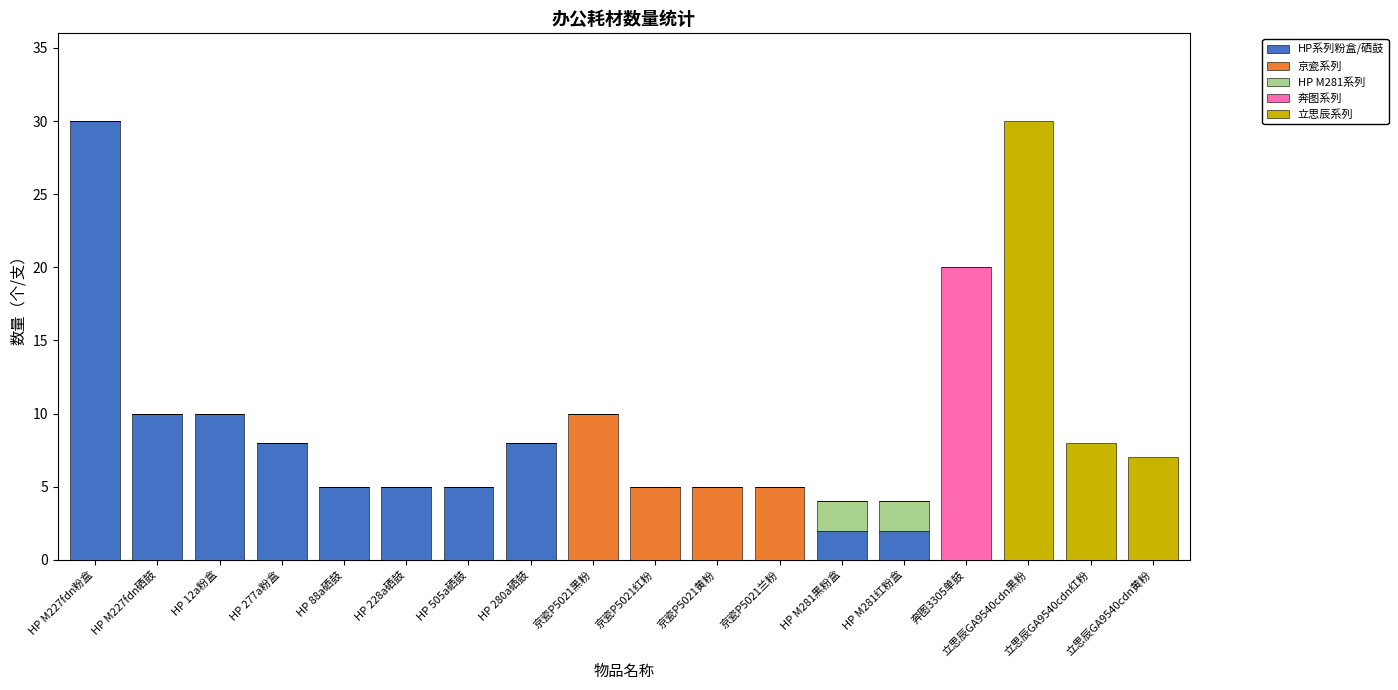

How many data points does each series have?

18